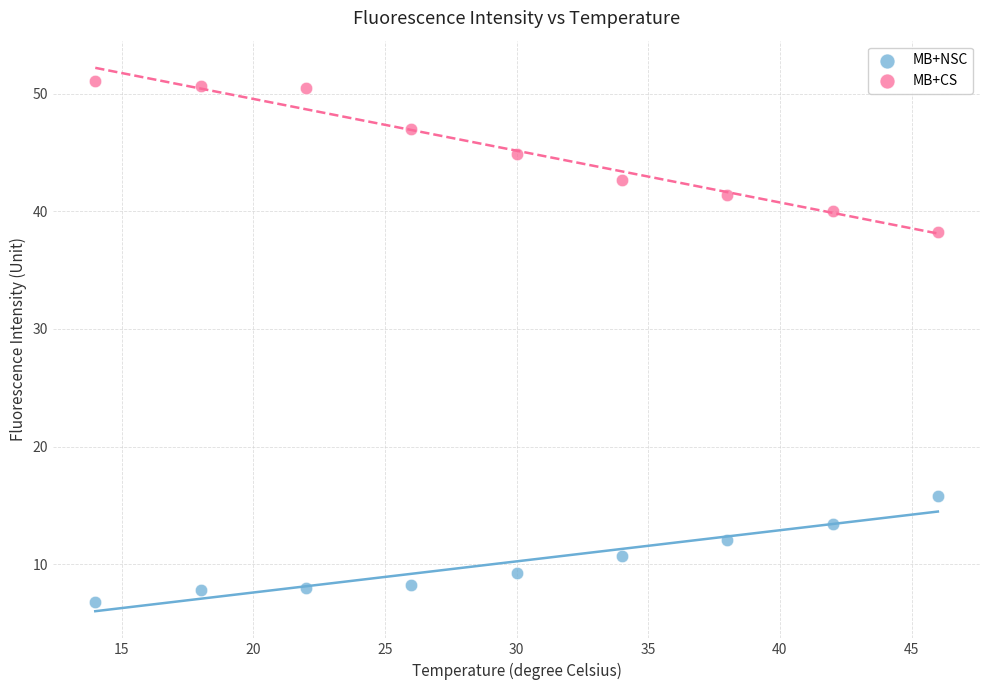

Which series reaches the maximum Y coordinate?

MB+CS